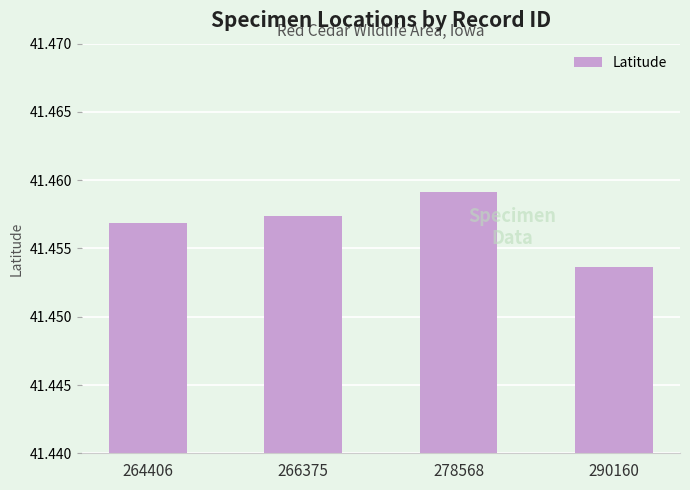

The value at 278568 is 14.3. True or false?

False